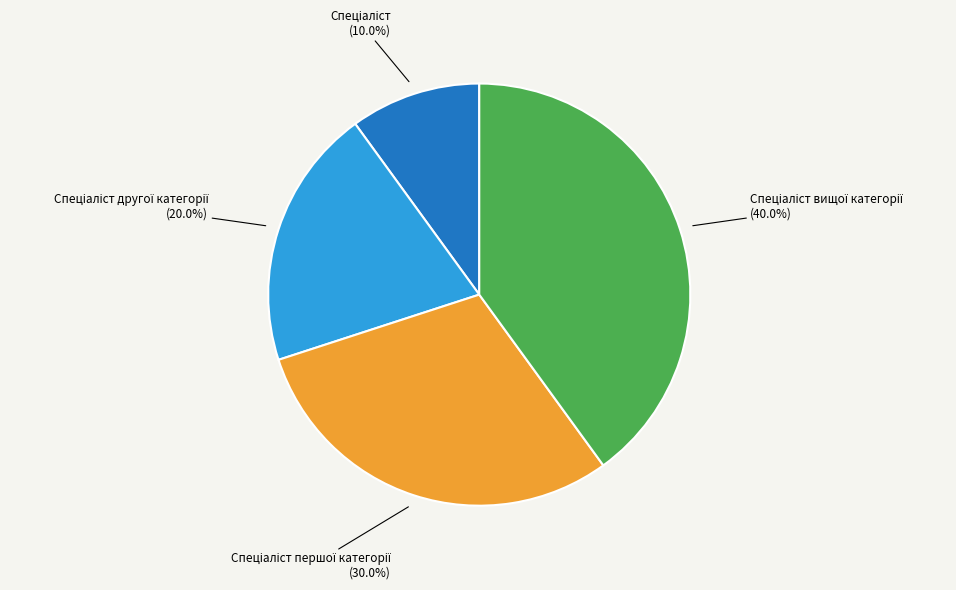

Is there a majority slice in this chart?

No